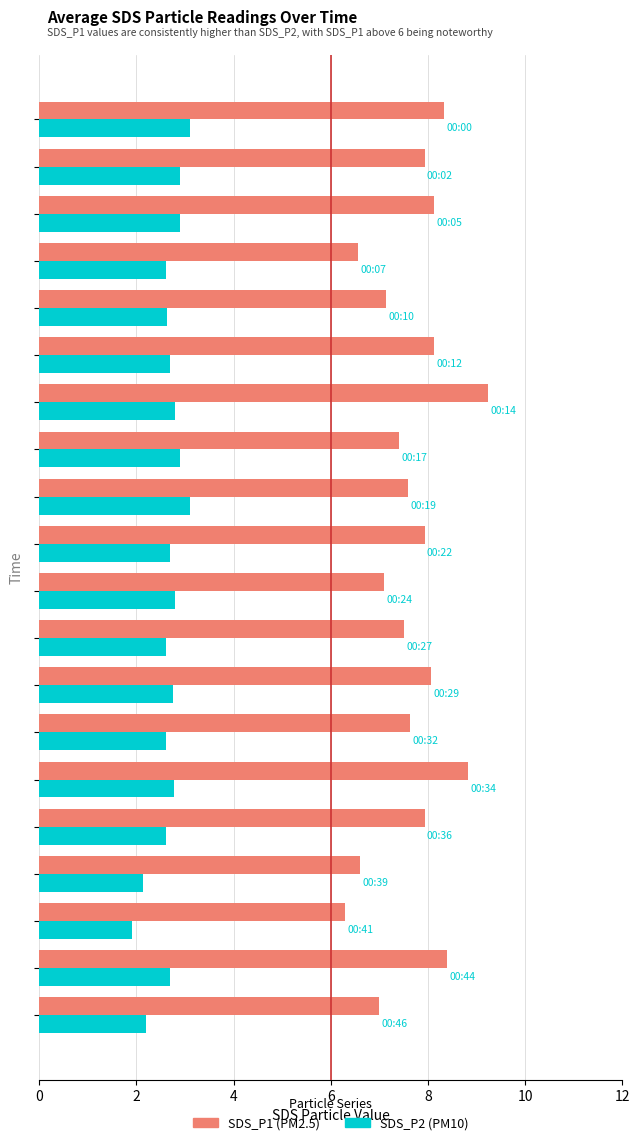

What is the minimum value shown in the chart?

1.9